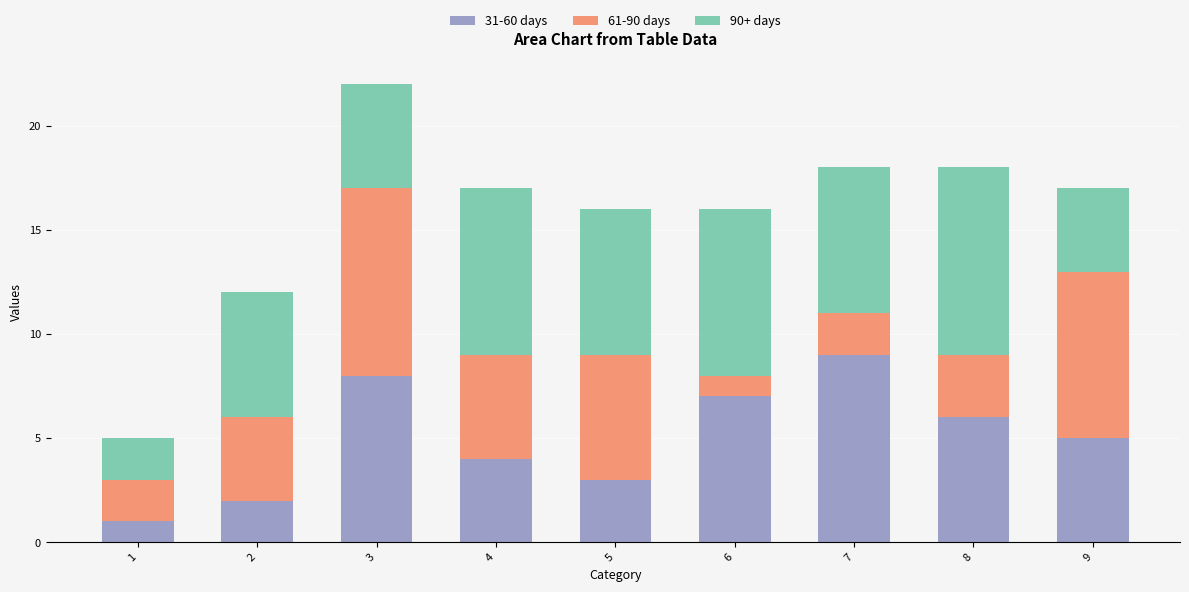

True or false: 31-60 days has a value of 3 at 5.

True